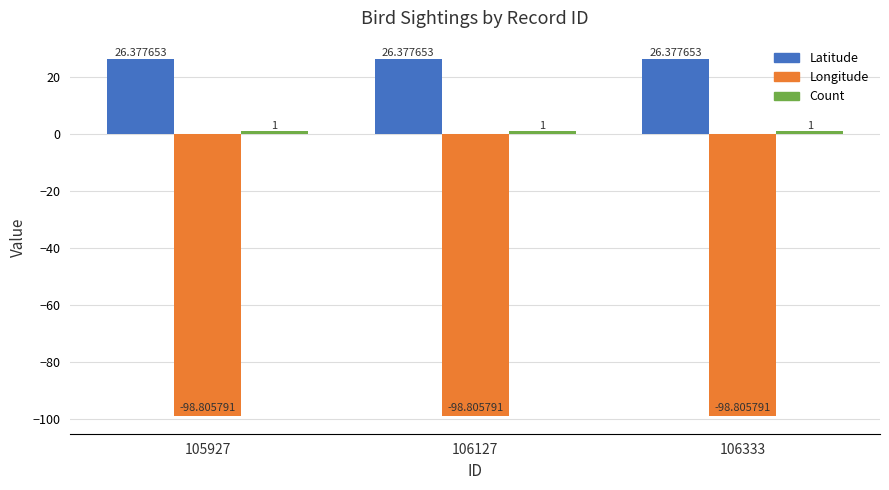

What is the total value across all series at 105927?

-71.4